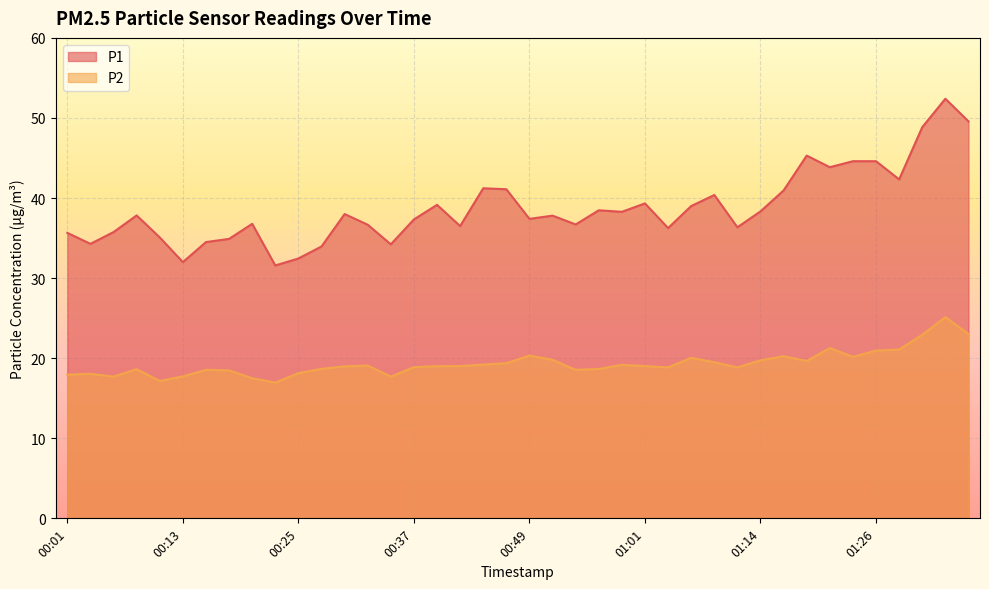

What is the total value across all series at 05:01?

71.8